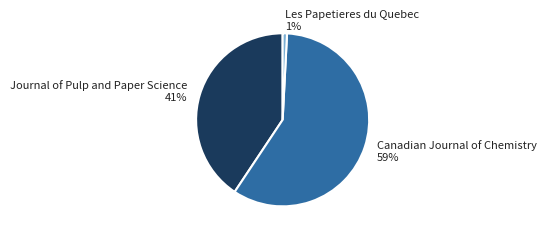

Count the number of slices in the pie.

3